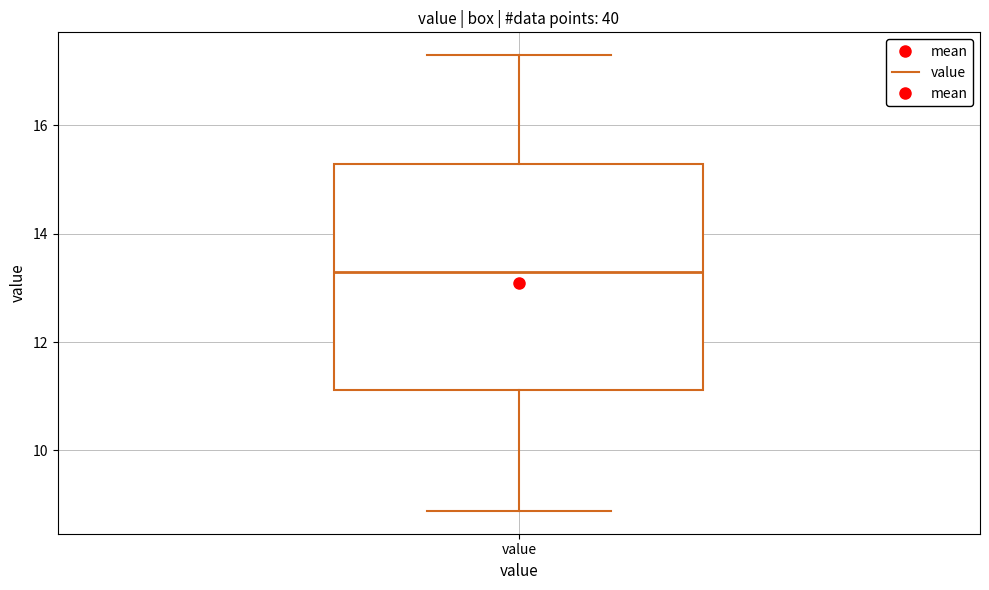

Transcribe this box plot: give where the median line is, the range the box spans, and where the two whiskers end, as read against the y-axis. The values are not printed on the chart, so give them approximately, as read against the axis.

median 13.2, box 11.2 to 15.2, whiskers 8.8 to 17.4